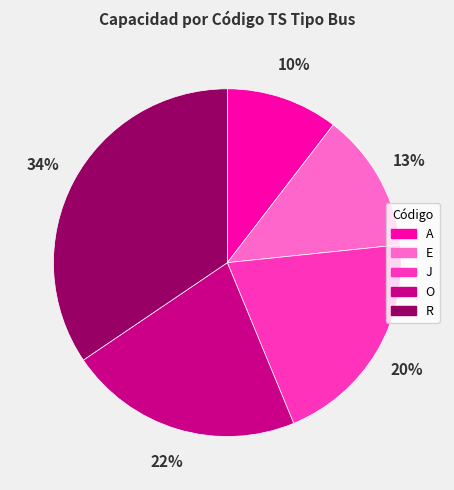

Does J represent more than half of the total?

No